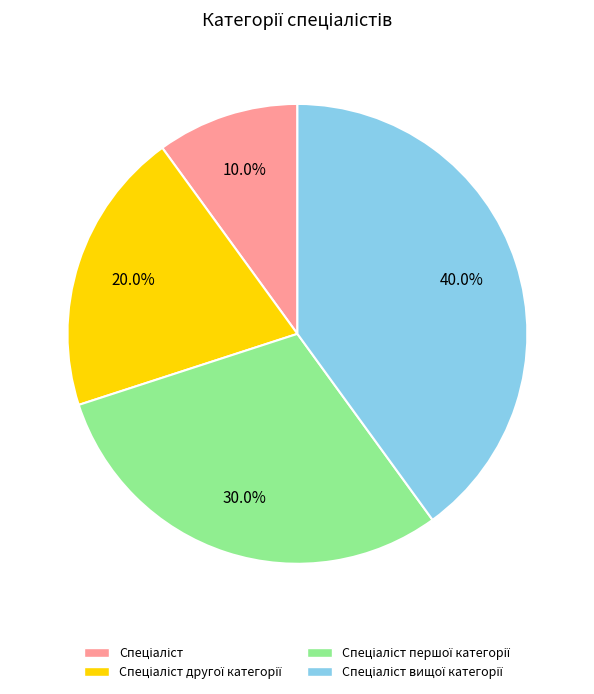

Does any single category account for the majority?

No